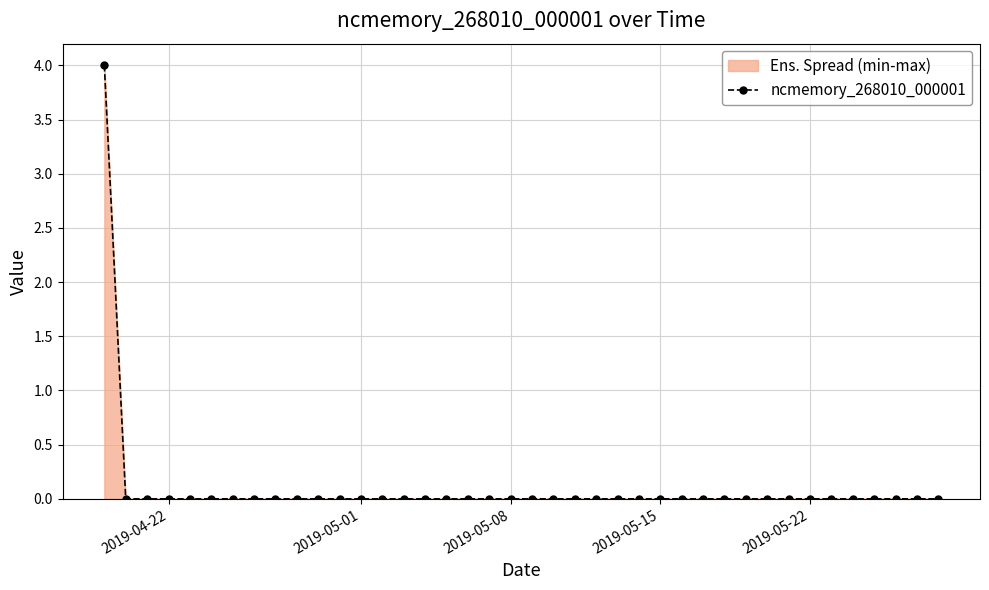

What is the maximum value shown in the chart?

4